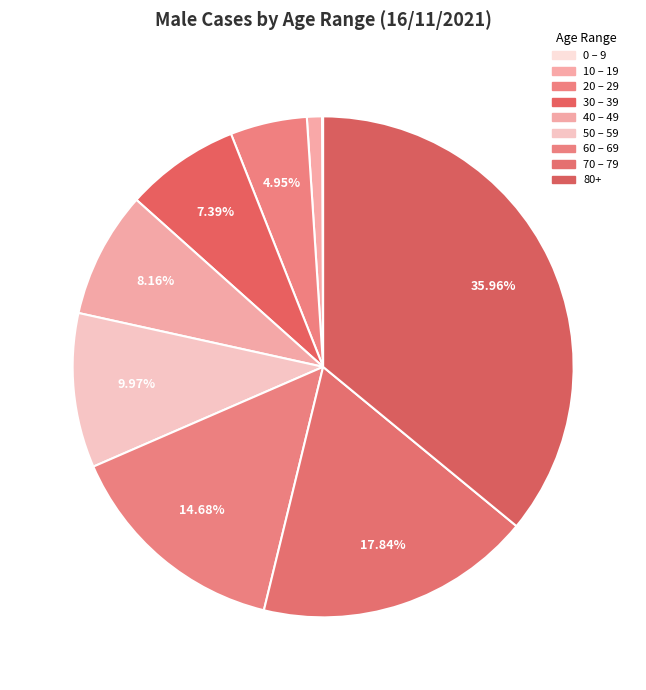

To the nearest percent, what portion does 20 – 29 represent?

5%